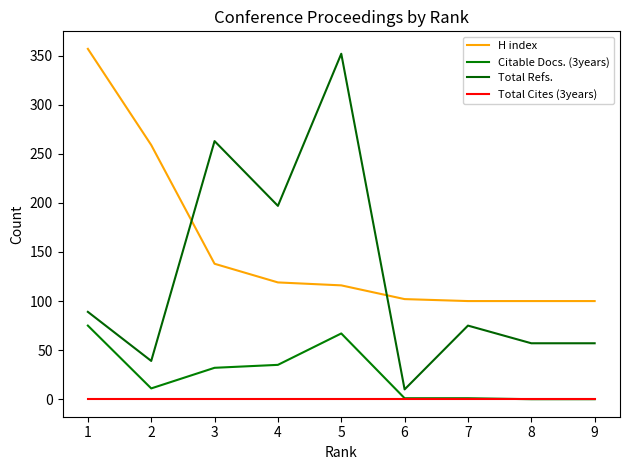

Is it true that Total Refs. equals 476 at 5?

False